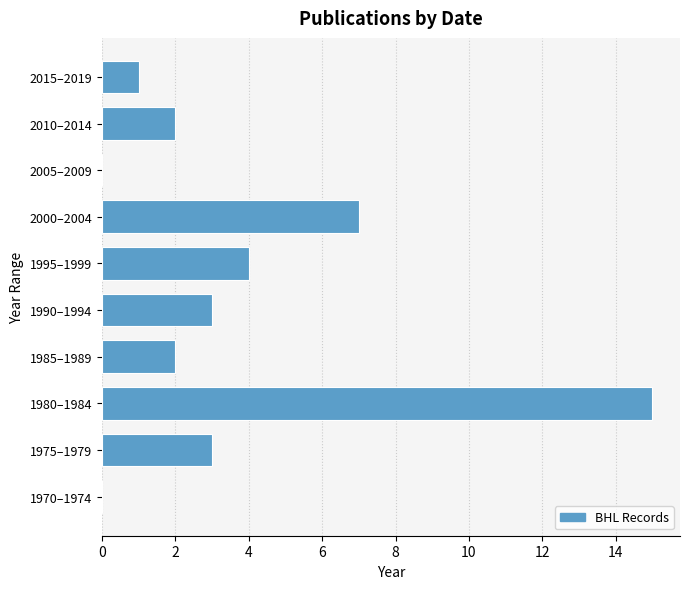

Reading bottom to top, what are all the values shown in this chart?

1970–1974=0	1975–1979=3	1980–1984=15	1985–1989=2	1990–1994=3	1995–1999=4	2000–2004=7	2005–2009=0	2010–2014=2	2015–2019=1